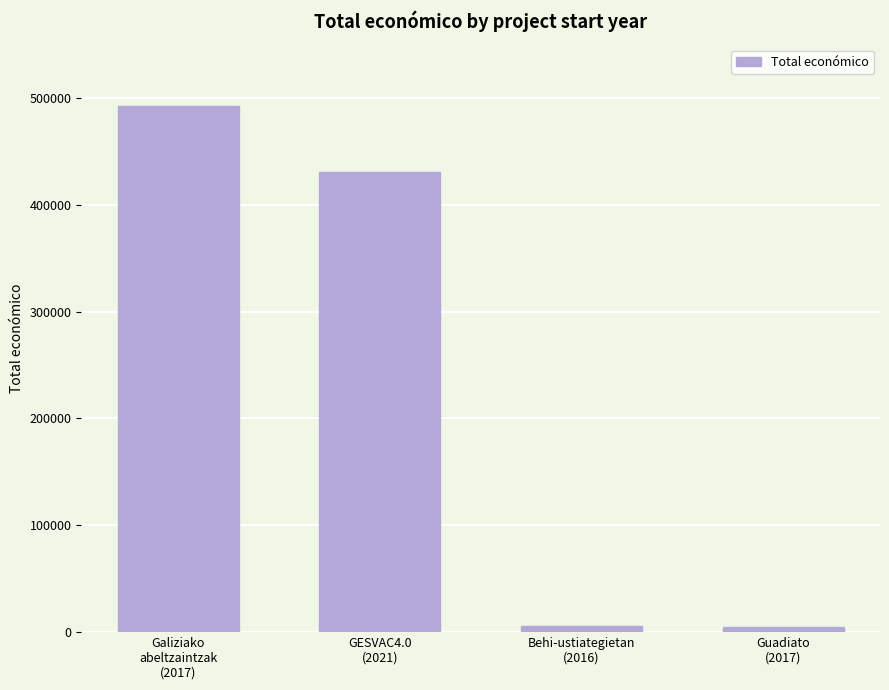

Between Galiziako
abeltzaintzak
(2017) and Guadiato
(2017), which is larger?

Galiziako
abeltzaintzak
(2017)